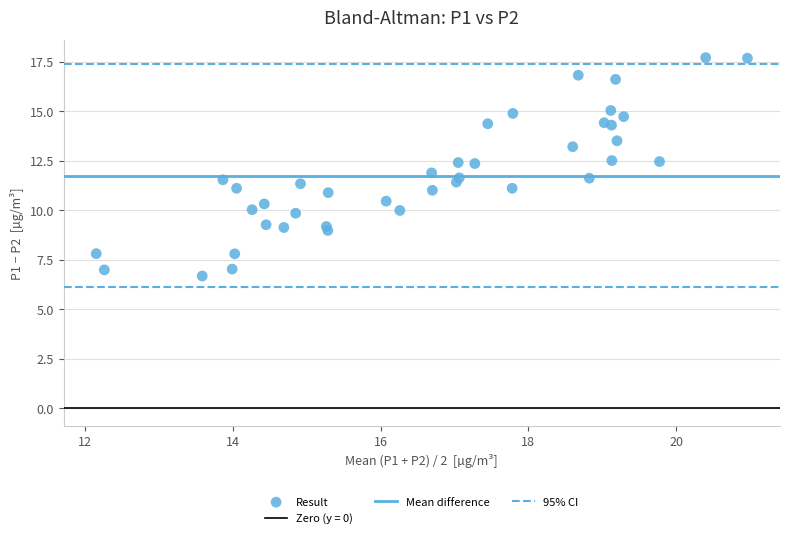

What is the range of X values (max minus min)?

8.8